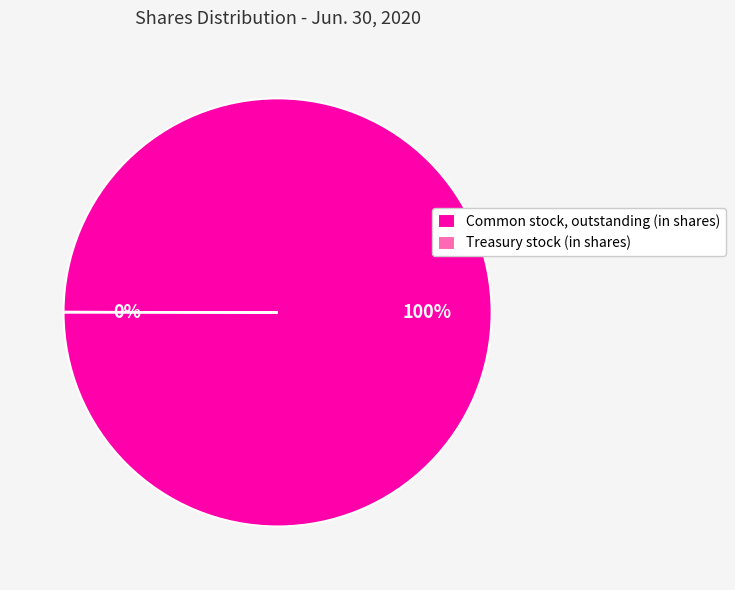

To the nearest percent, what is the difference between the largest and smallest slice percentages?

100%